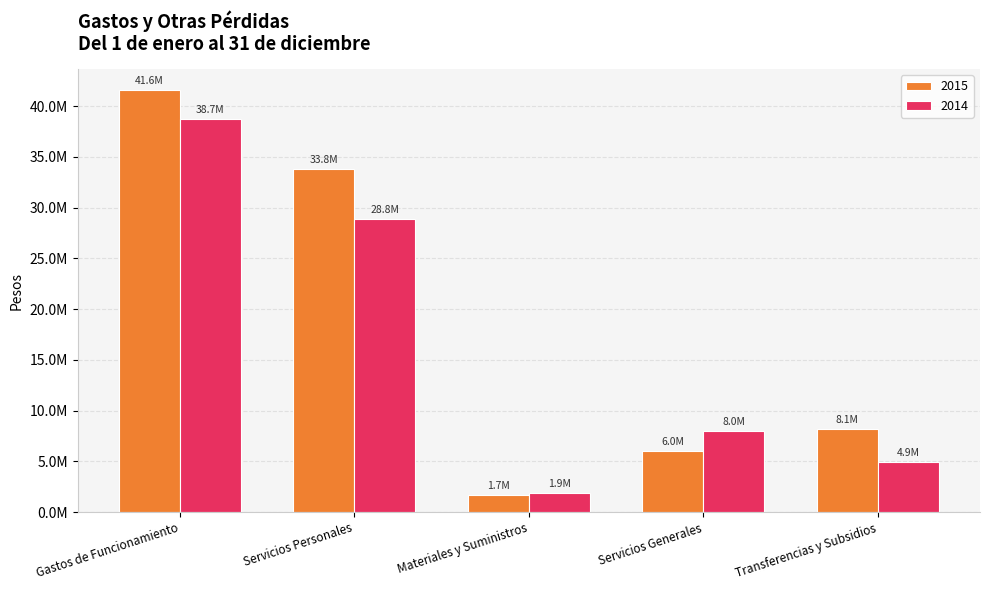

Rank the series by their average value, from lowest to highest.

2014, 2015